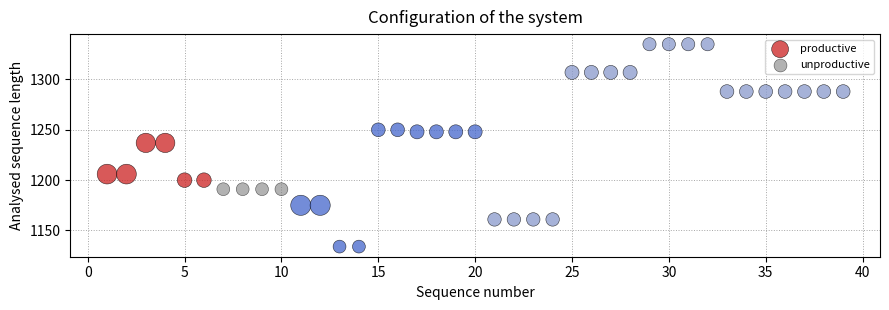

Which series reaches the minimum Y coordinate?

productive